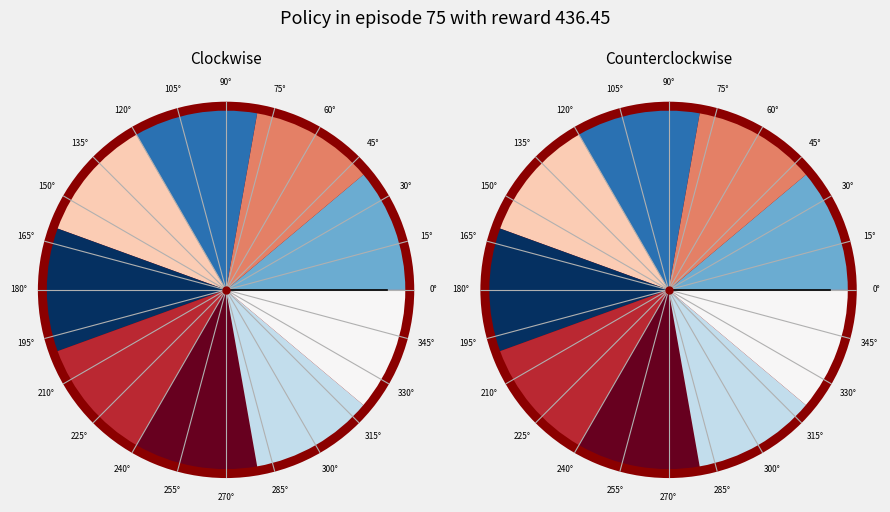

True or false: 0° accounts for 0% of the total.

True